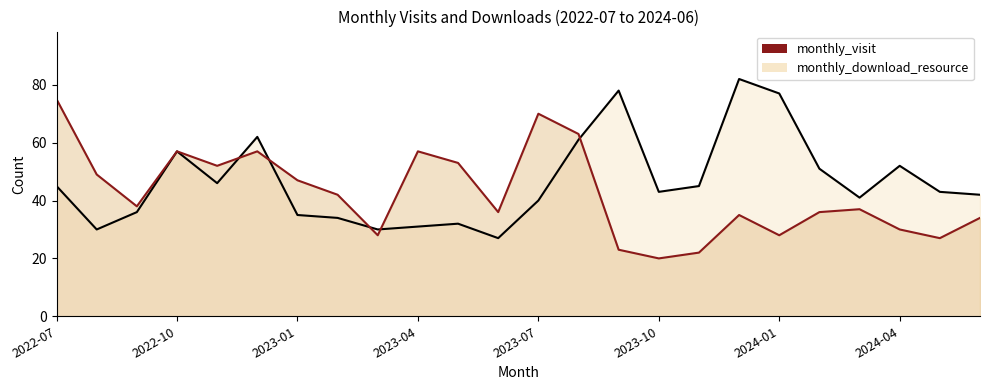

True or false: monthly_visit has more than 1 points higher than both neighbors.

True